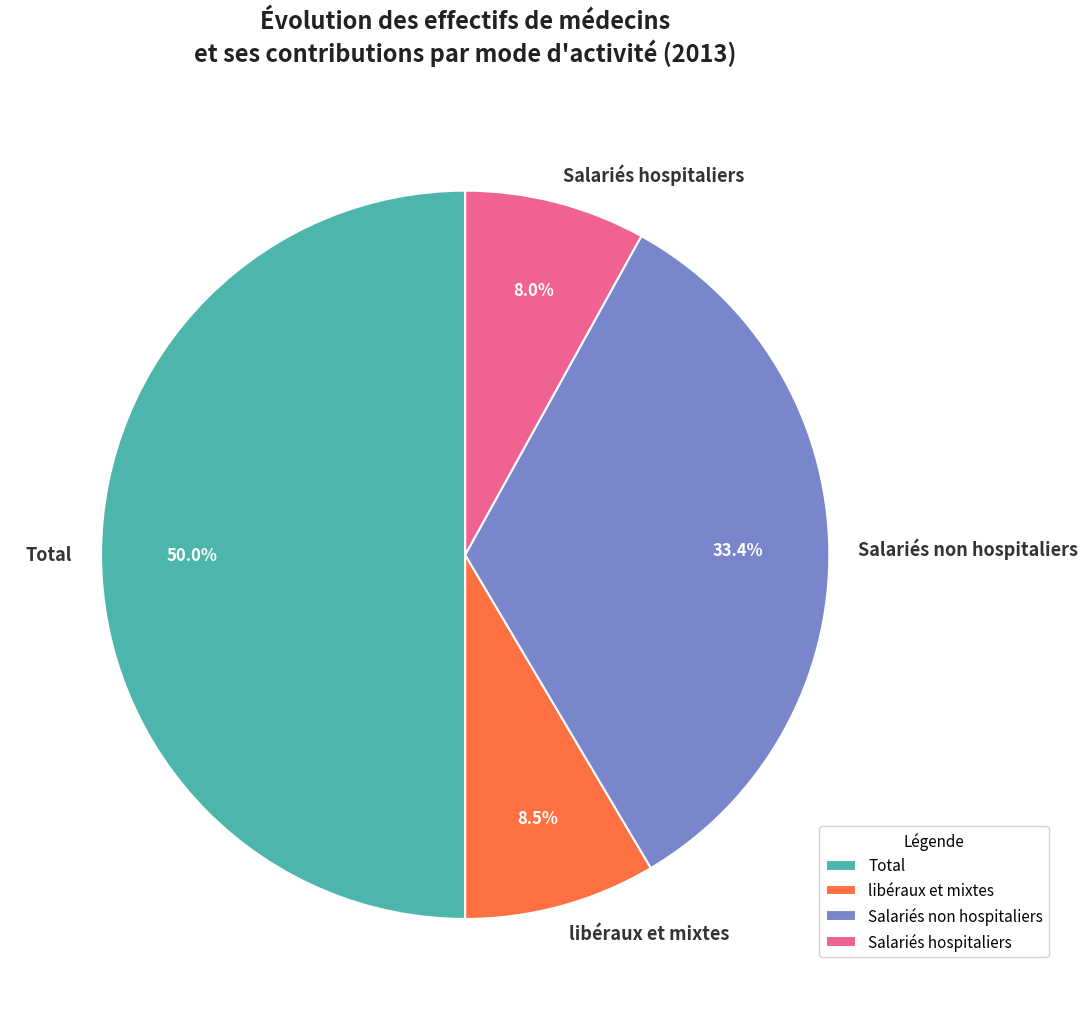

Between Salariés hospitaliers and Total, which is larger?

Total